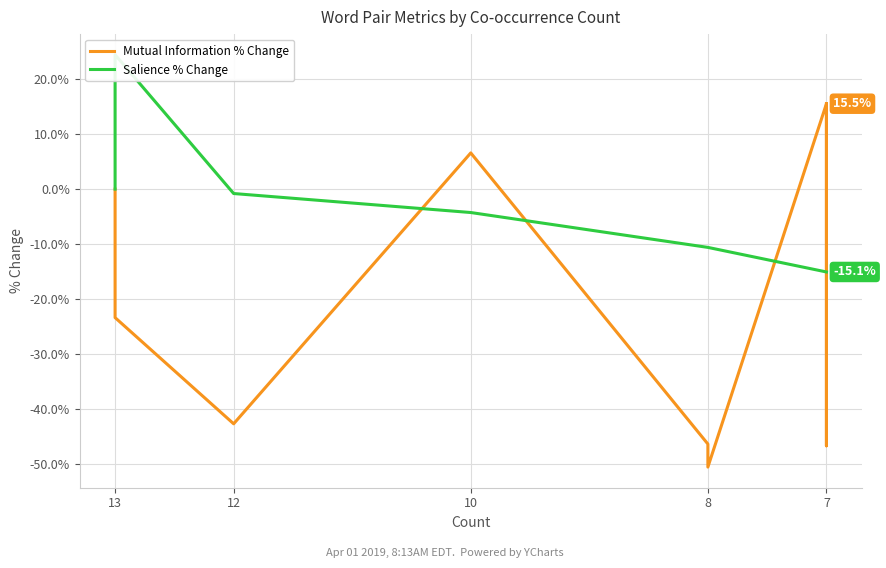

The Salience % Change series shows -6.7 at 7. True or false?

False